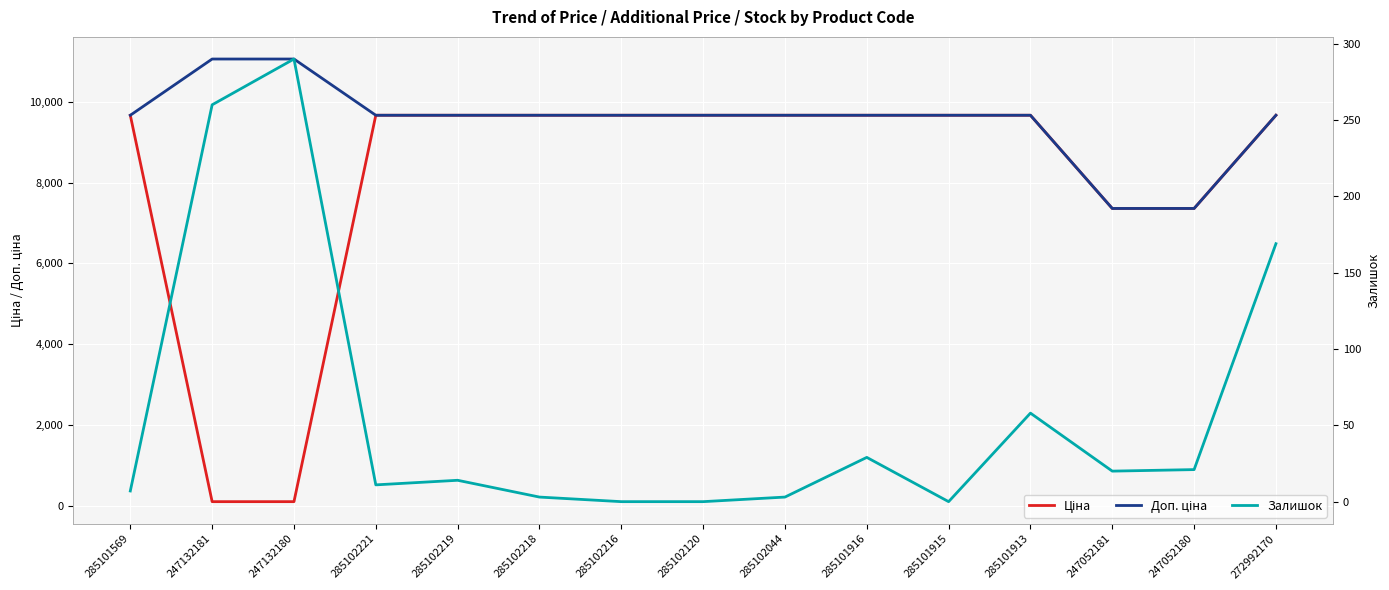

At which category does the chart reach its peak across all series?

247132181